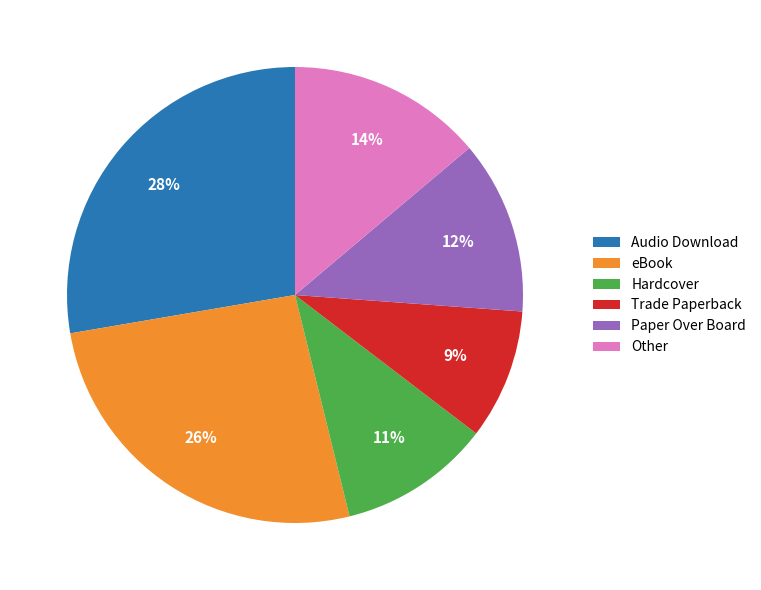

True or false: Audio Download accounts for 28% of the total.

True